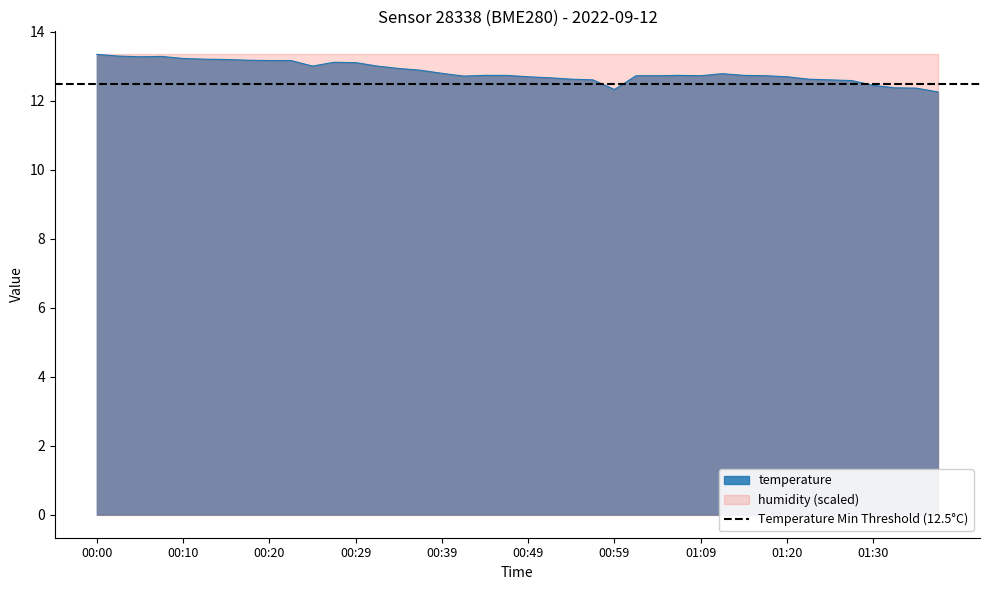

What is the label of the 16th point from the right?

00:59